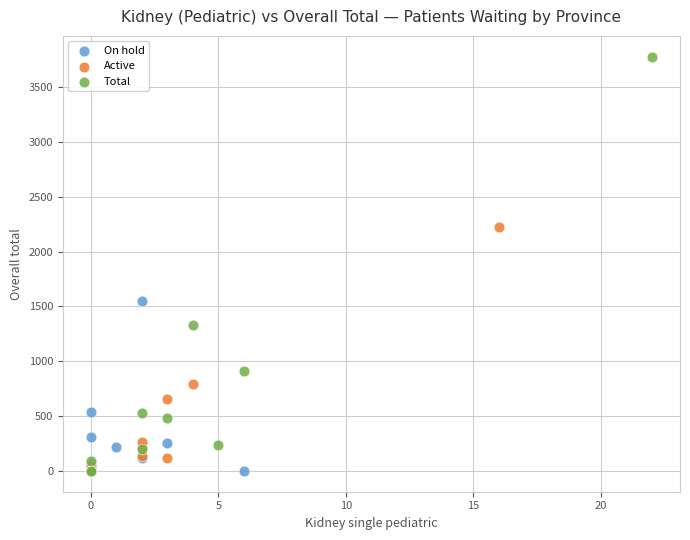

What are all the series names shown in the legend?

On hold, Active, Total